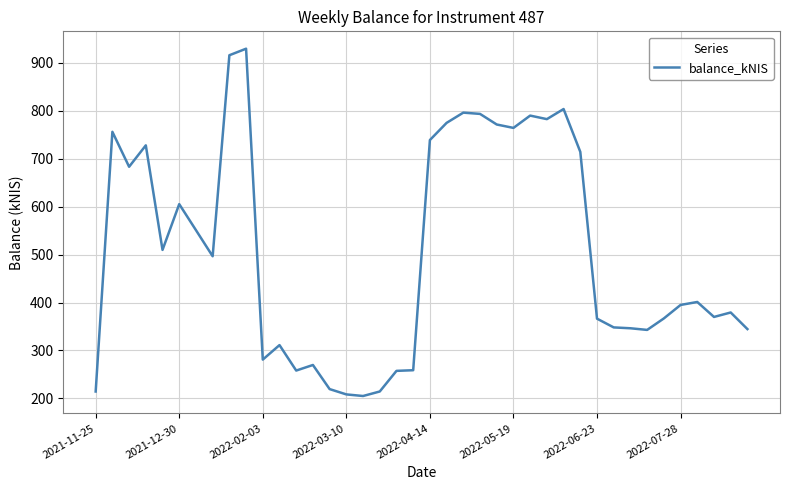

What is the smallest value displayed?

205.1